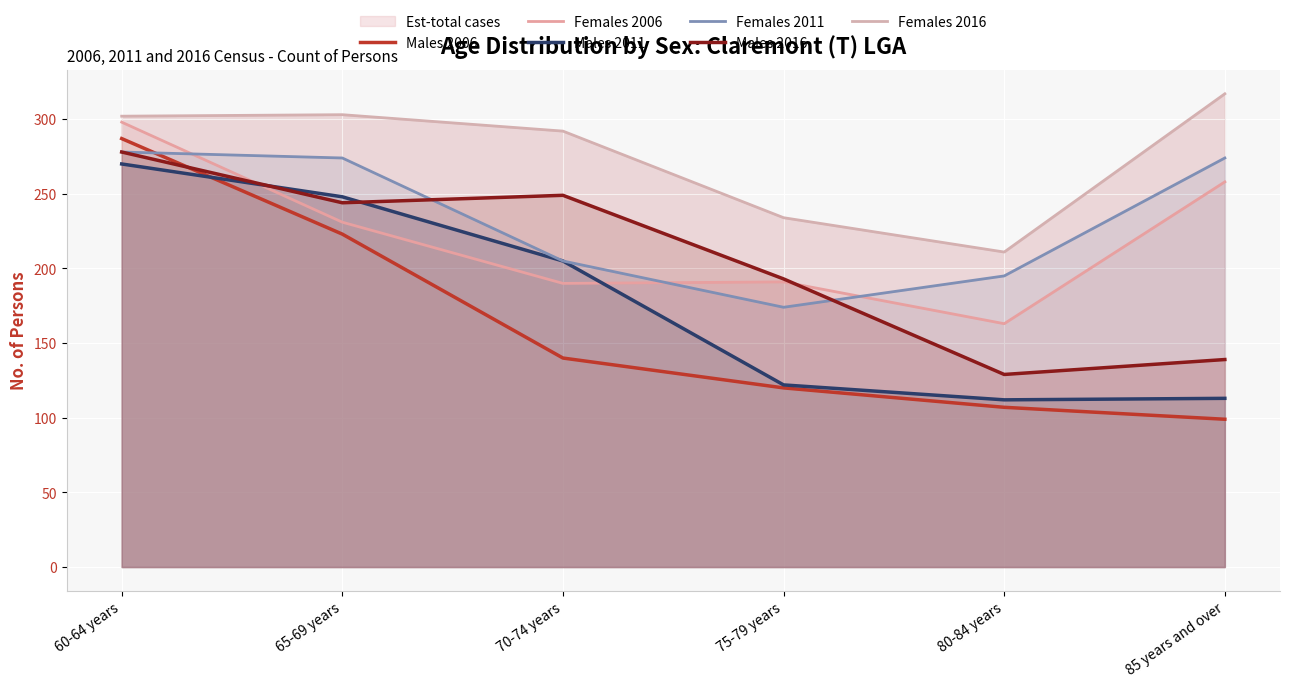

How many intersections are there between Females 2011 and Males 2016?

2